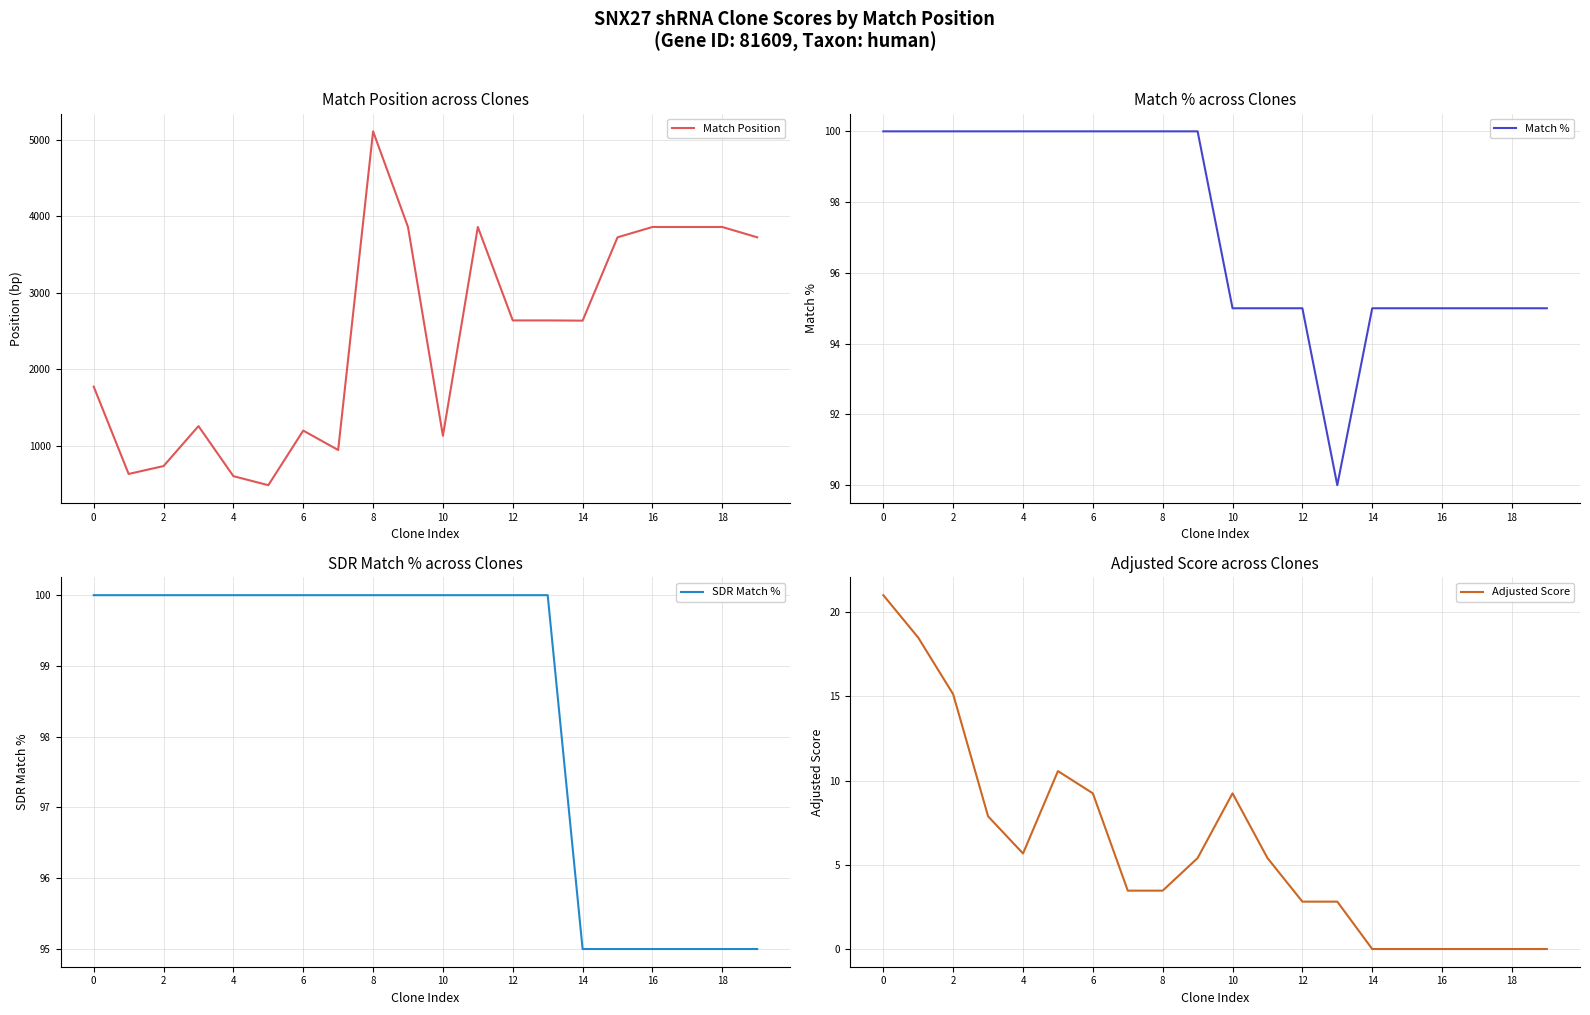

How many lines are shown in the chart?

4